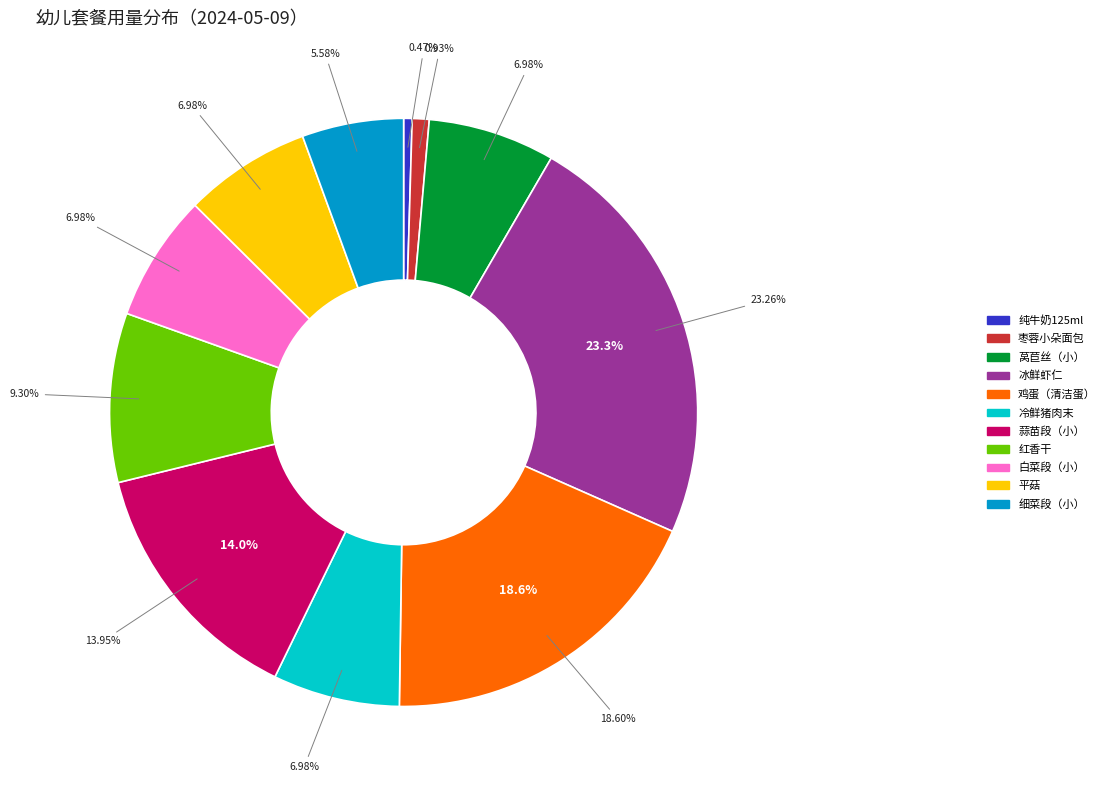

How many segments does this pie chart have?

11